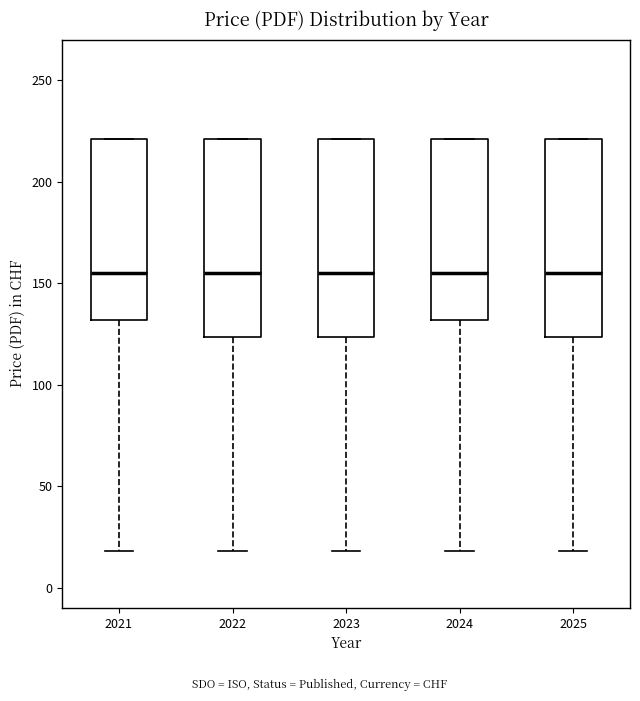

Reading left to right, transcribe this box plot: for each box, give where its median line is, the range the box spans, and where its two whiskers end, as read against the y-axis. The values are not printed on the chart, so give them approximately, as read against the axis.

2021: median 155, box 130 to 220, whiskers 20 to 220
2022: median 155, box 125 to 220, whiskers 20 to 220
2023: median 155, box 125 to 220, whiskers 20 to 220
2024: median 155, box 130 to 220, whiskers 20 to 220
2025: median 155, box 125 to 220, whiskers 20 to 220